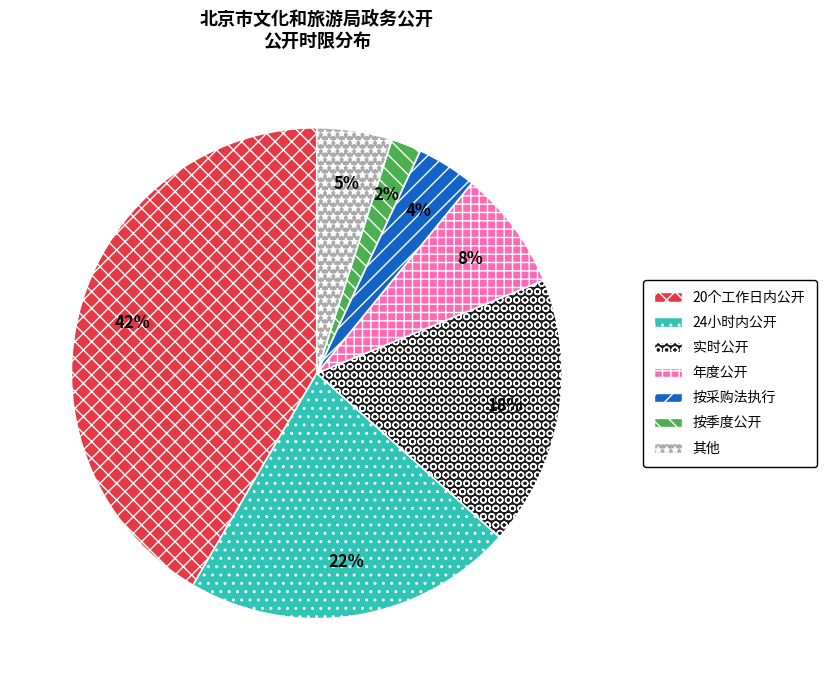

What is the smallest slice in the pie chart?

按季度公开